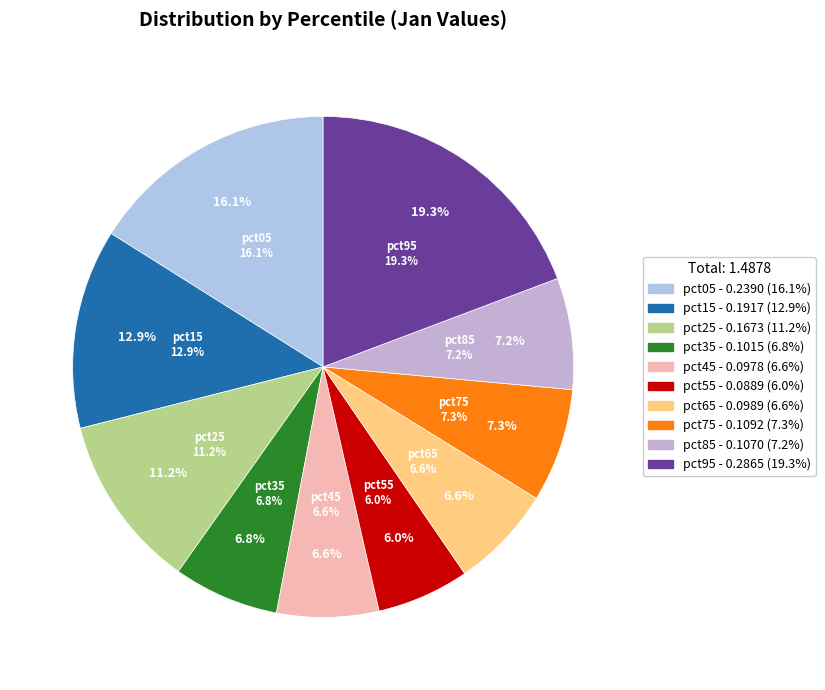

Is the sum of pct35 and pct85 greater than half?

No